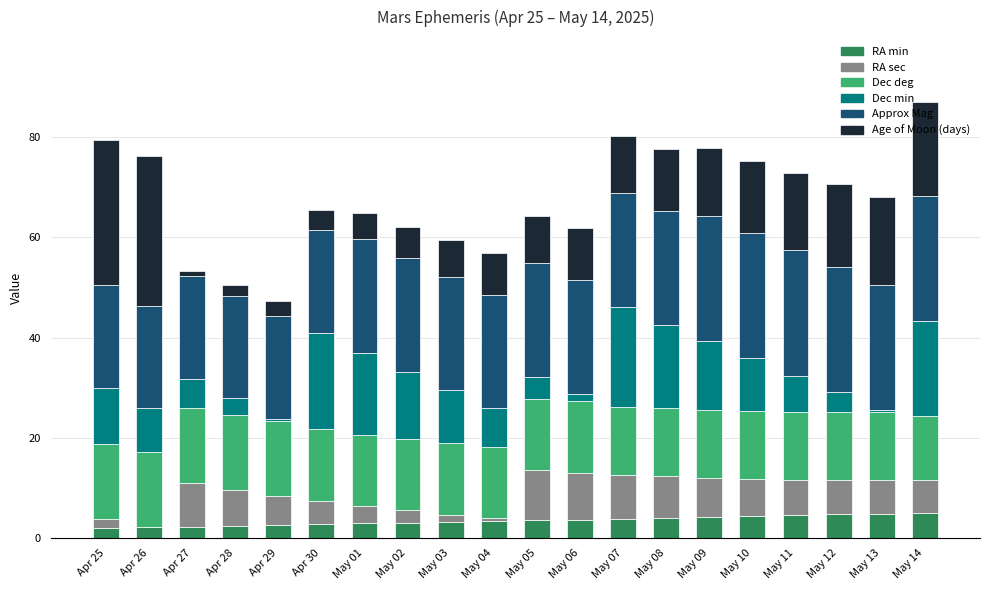

At which category is the sum across all series the highest?

May 14